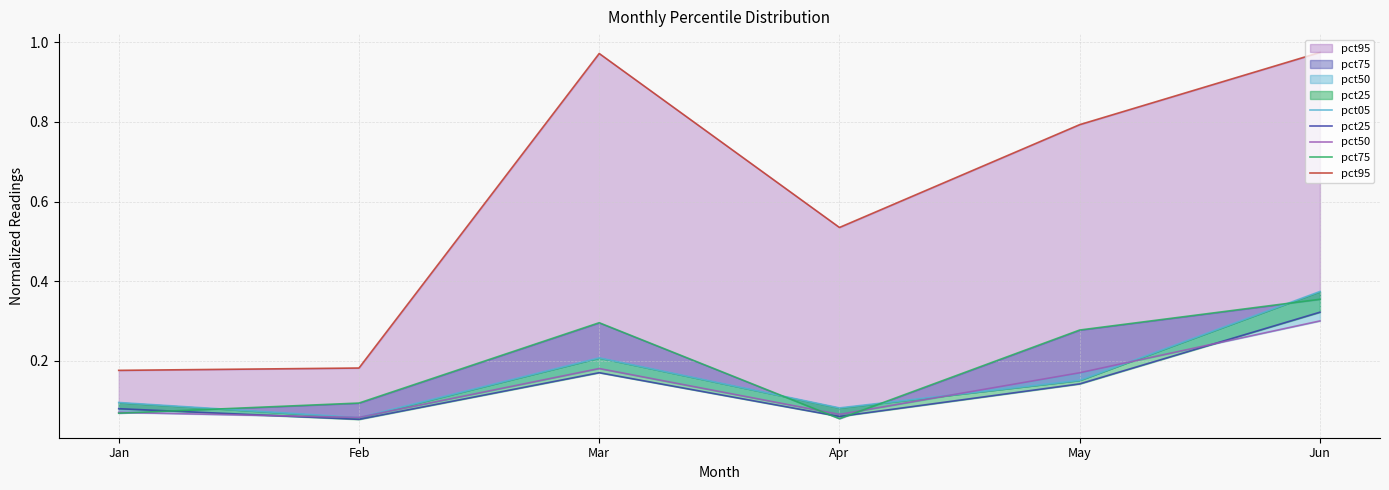

Does the chart display data point markers on the line(s)?

No